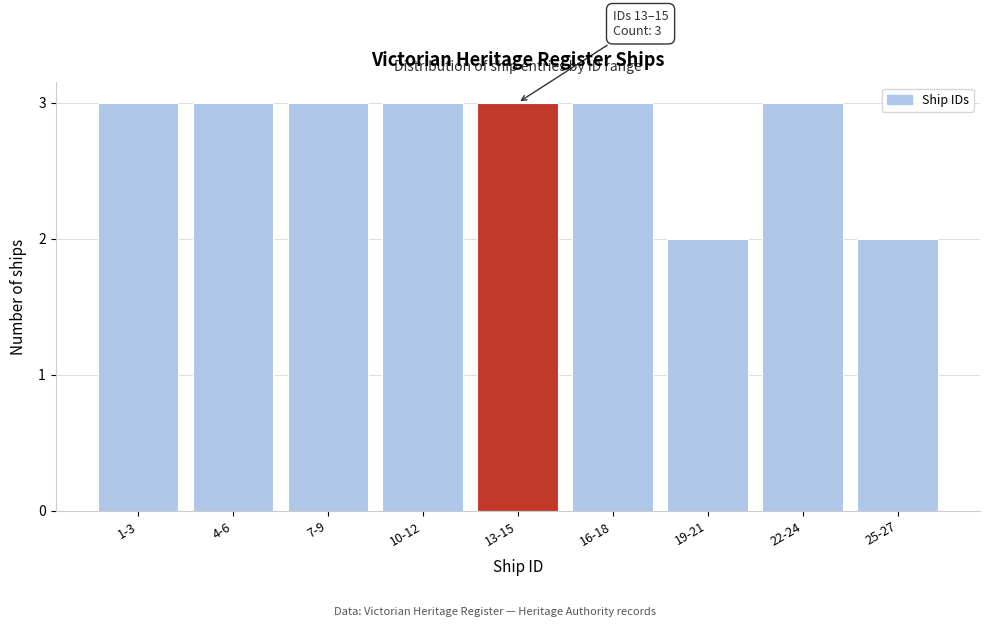

Reading right to left, transcribe all the data shown in this chart.

25-27=2	22-24=3	19-21=2	16-18=3	13-15=3	10-12=3	7-9=3	4-6=3	1-3=3